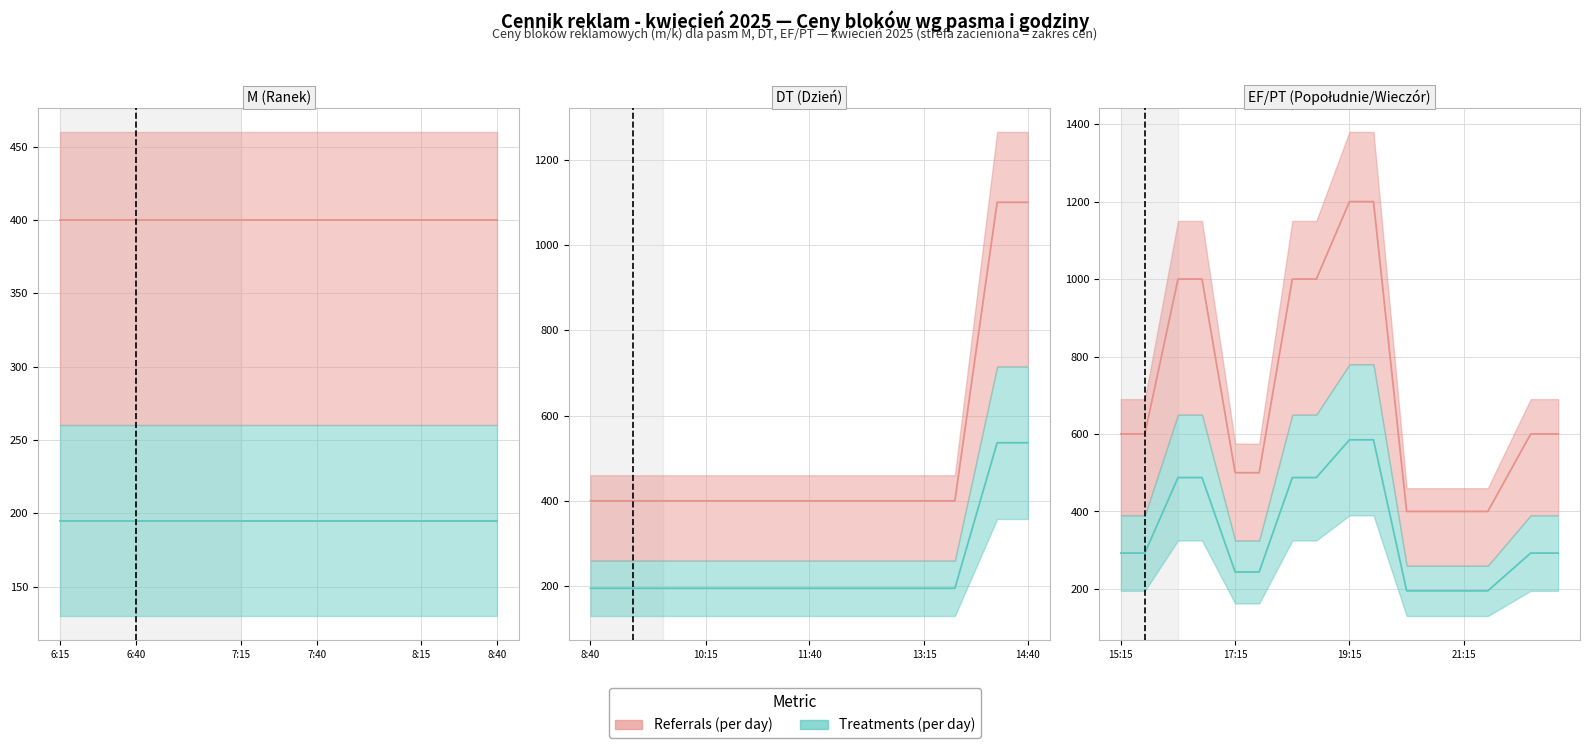

The value of cena_EF at 12:15 is 551. True or false?

False